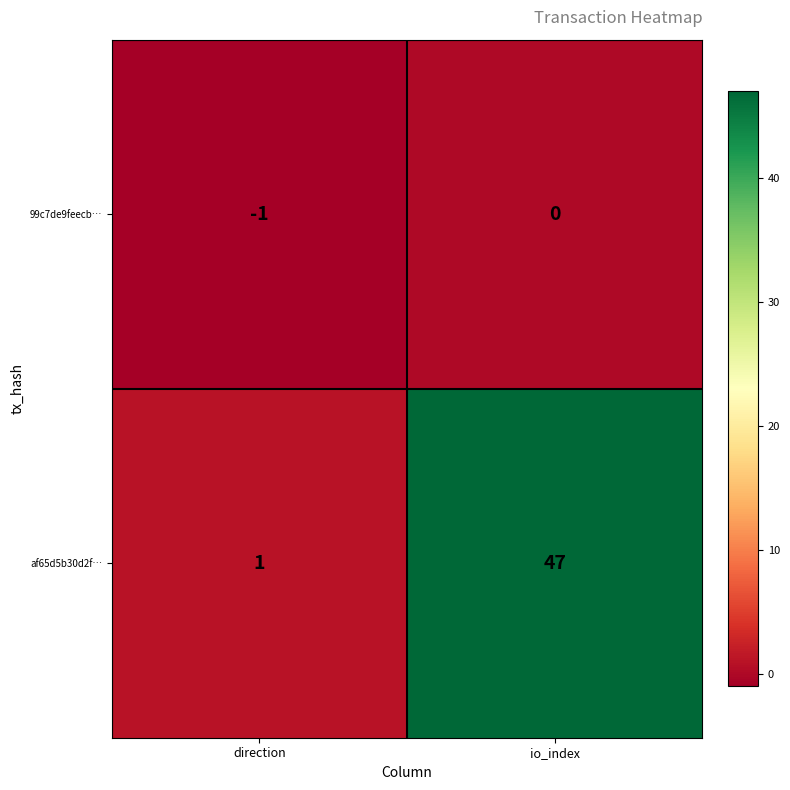

List the series in order of their peak value, lowest first.

99c7de9feecb…, af65d5b30d2f…